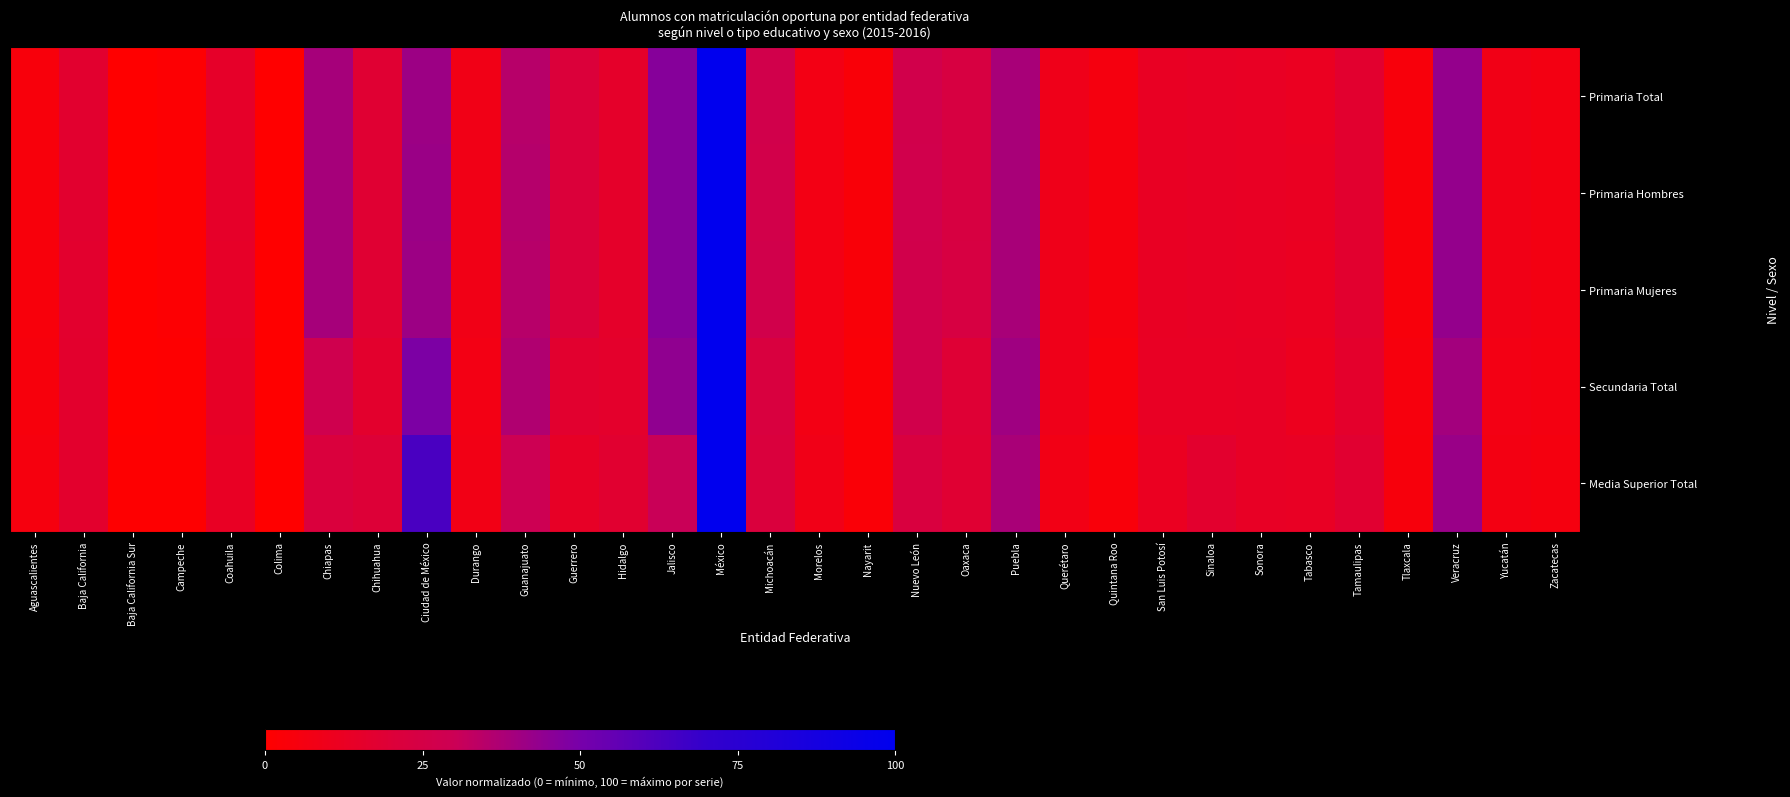

Which series has the largest total across all categories?

Primaria Hombres